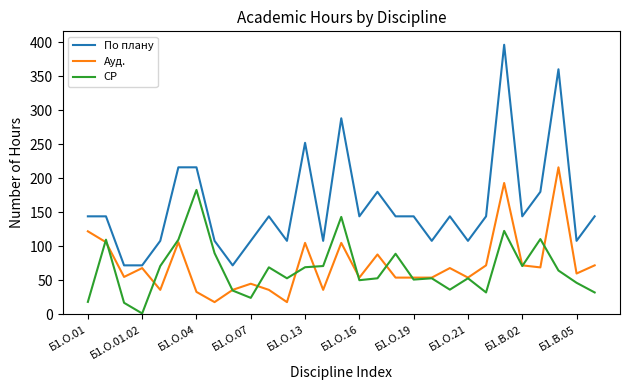

What is the lowest value of the По плану series?

72.0